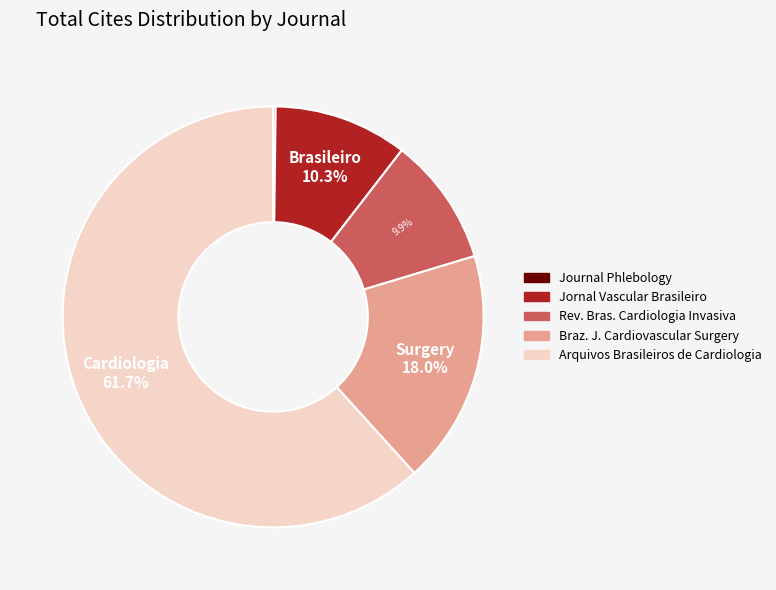

Does any single category account for the majority?

Yes